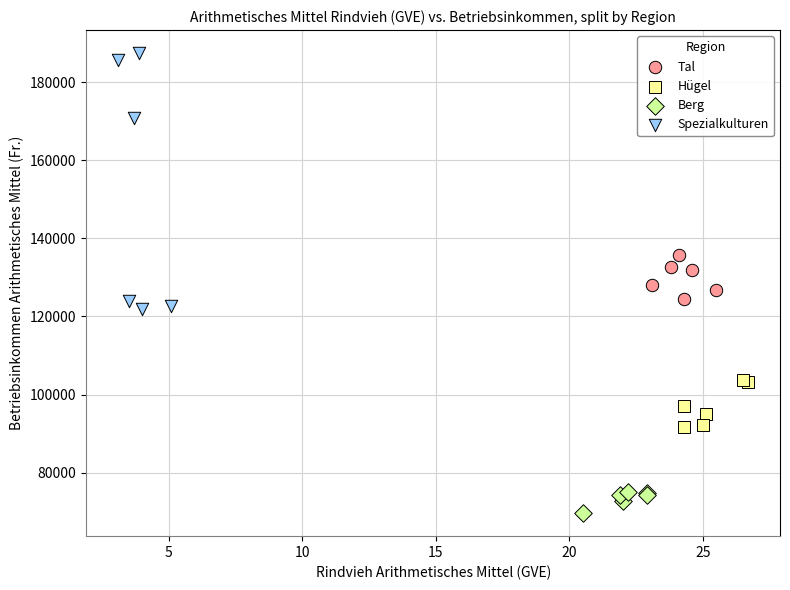

Which series has the widest spread of Y values?

Spezialkulturen